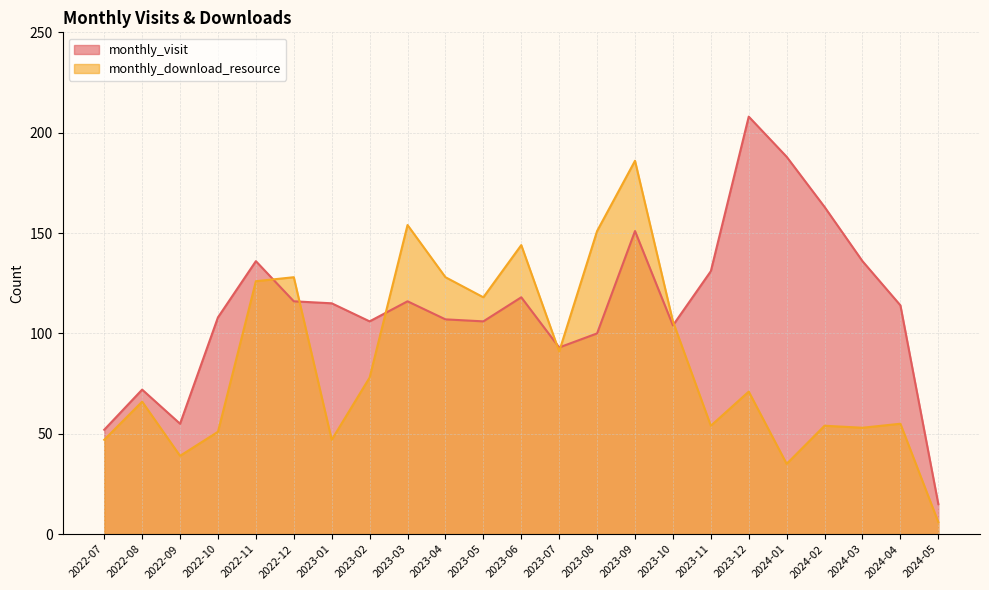

What position from the left is 2023-04?

10